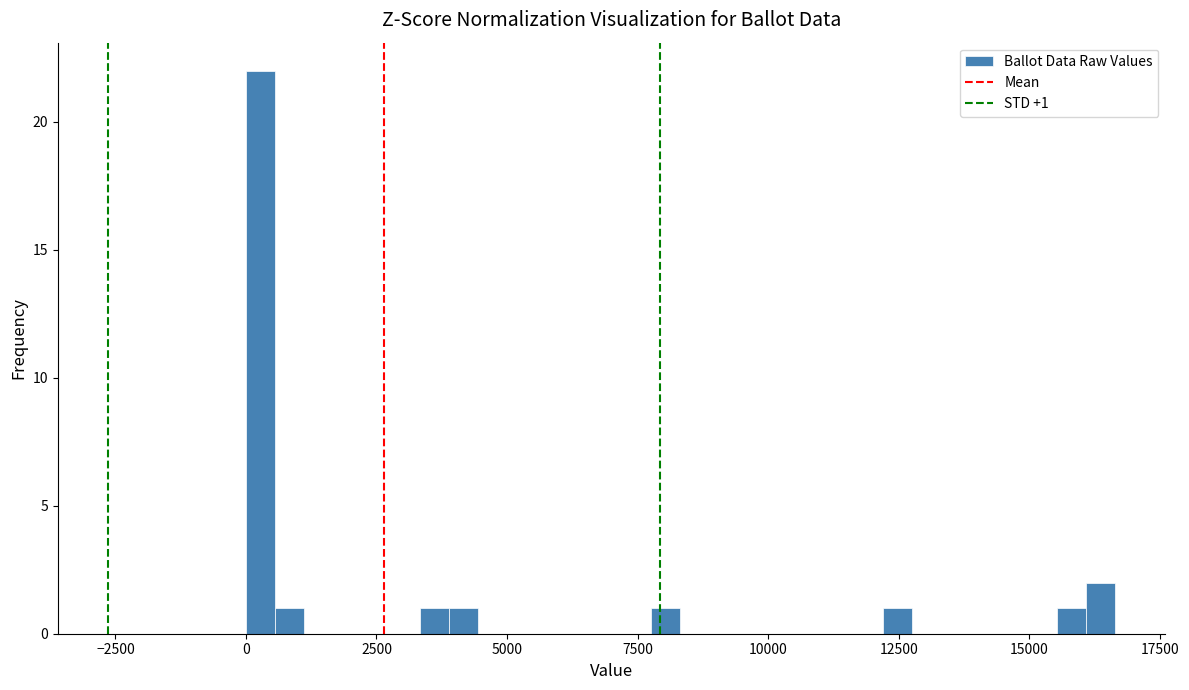

Around what value on the x-axis is the tallest bar? Give the approximate position of its centre, as read against the axis.

500